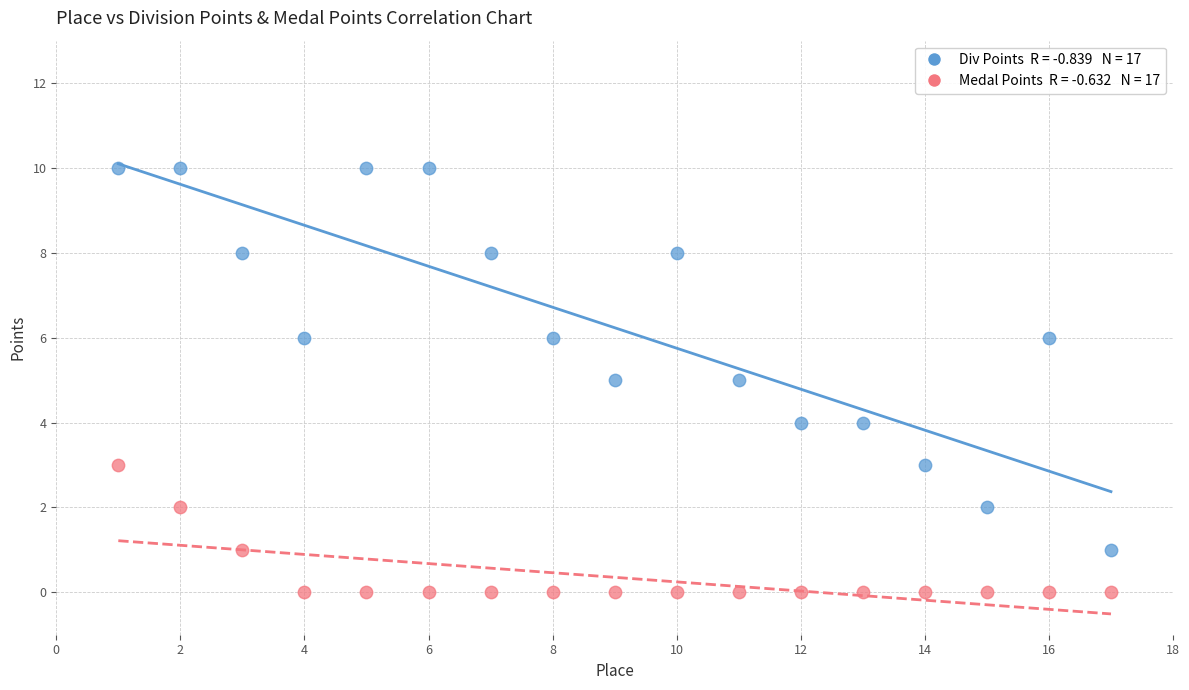

Across all data points, what is the range of X values (max minus min)?

16